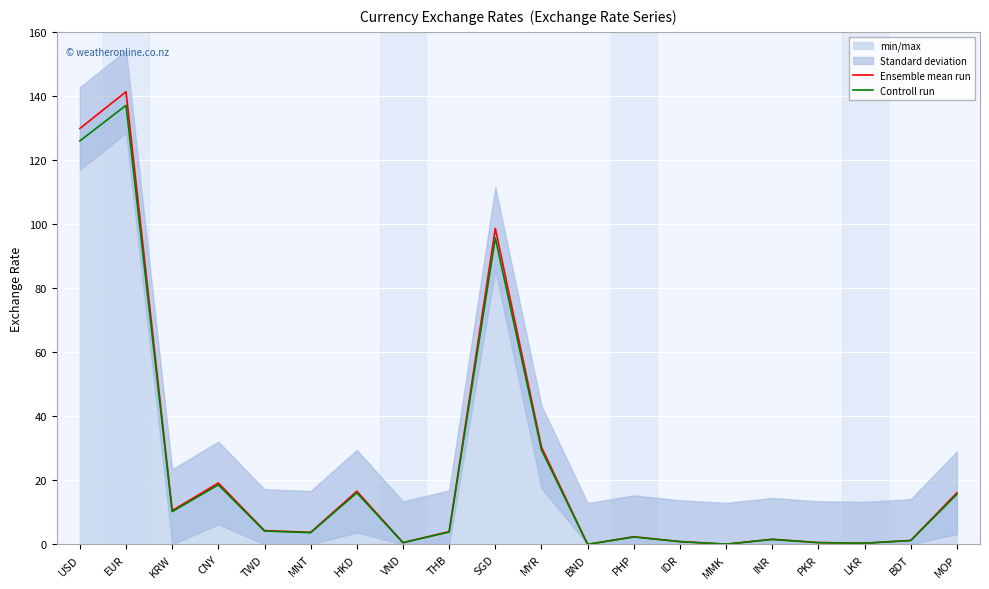

How many series are shown in this chart?

2